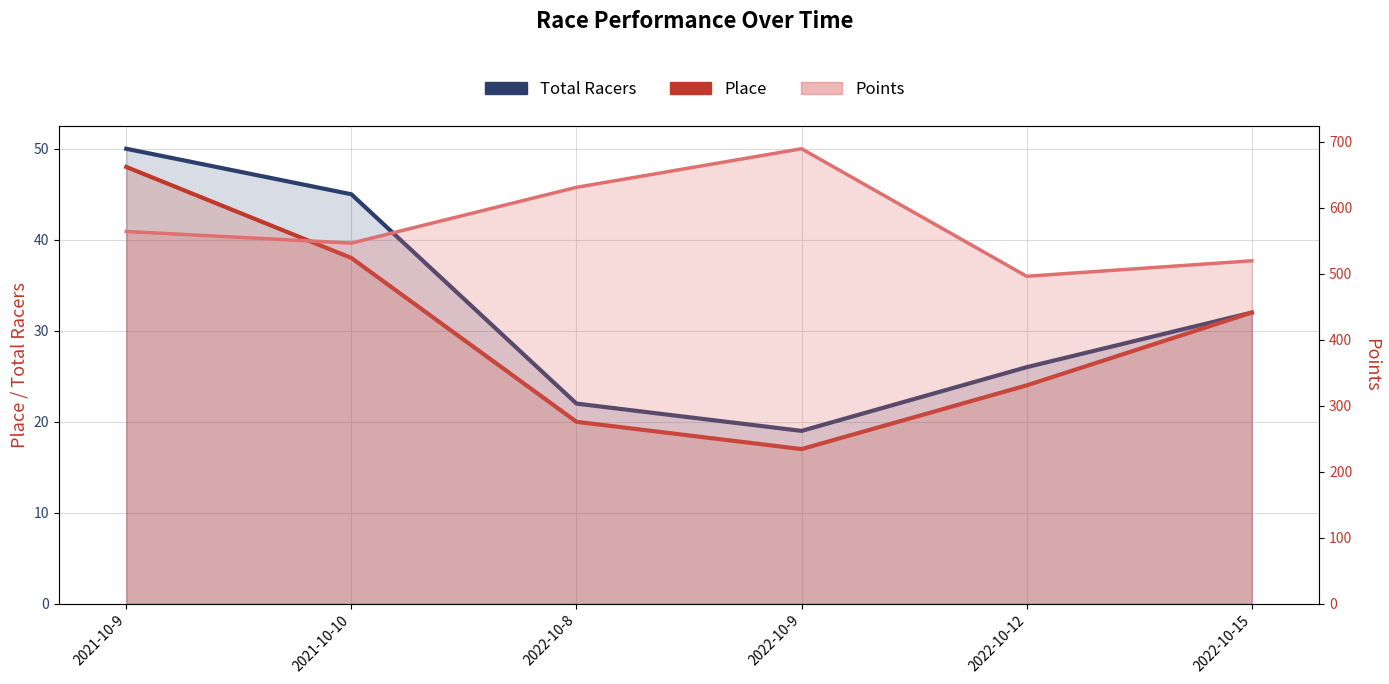

At which category does the chart reach its minimum across all series?

2022-10-9